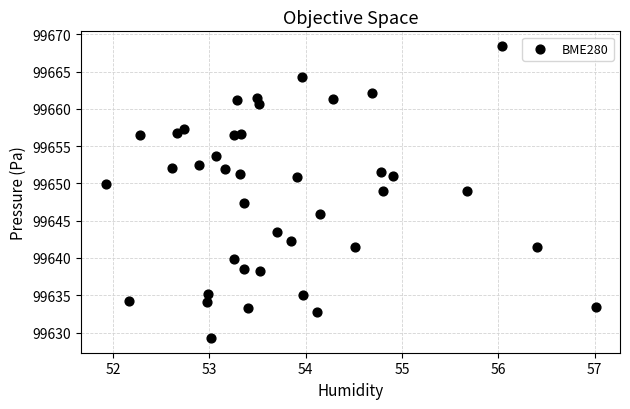

What is the range of X values (max minus min)?

5.1